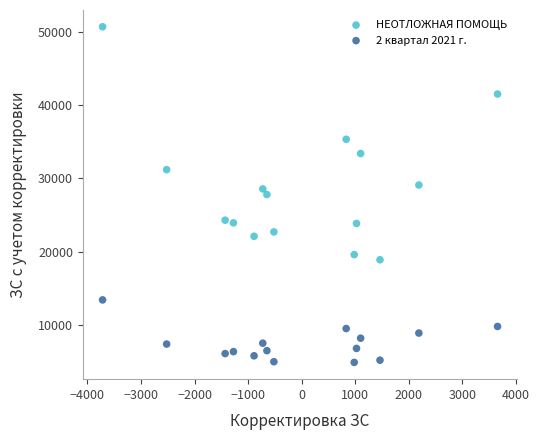

Which series reaches the maximum Y coordinate?

НЕОТЛОЖНАЯ ПОМОЩЬ